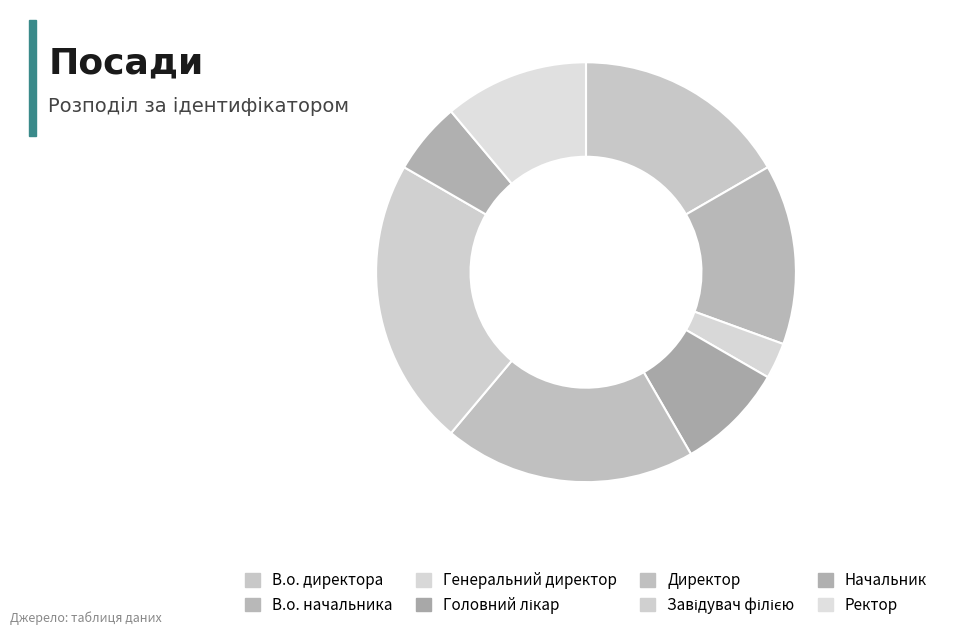

Which slice is the largest?

Завідувач філією